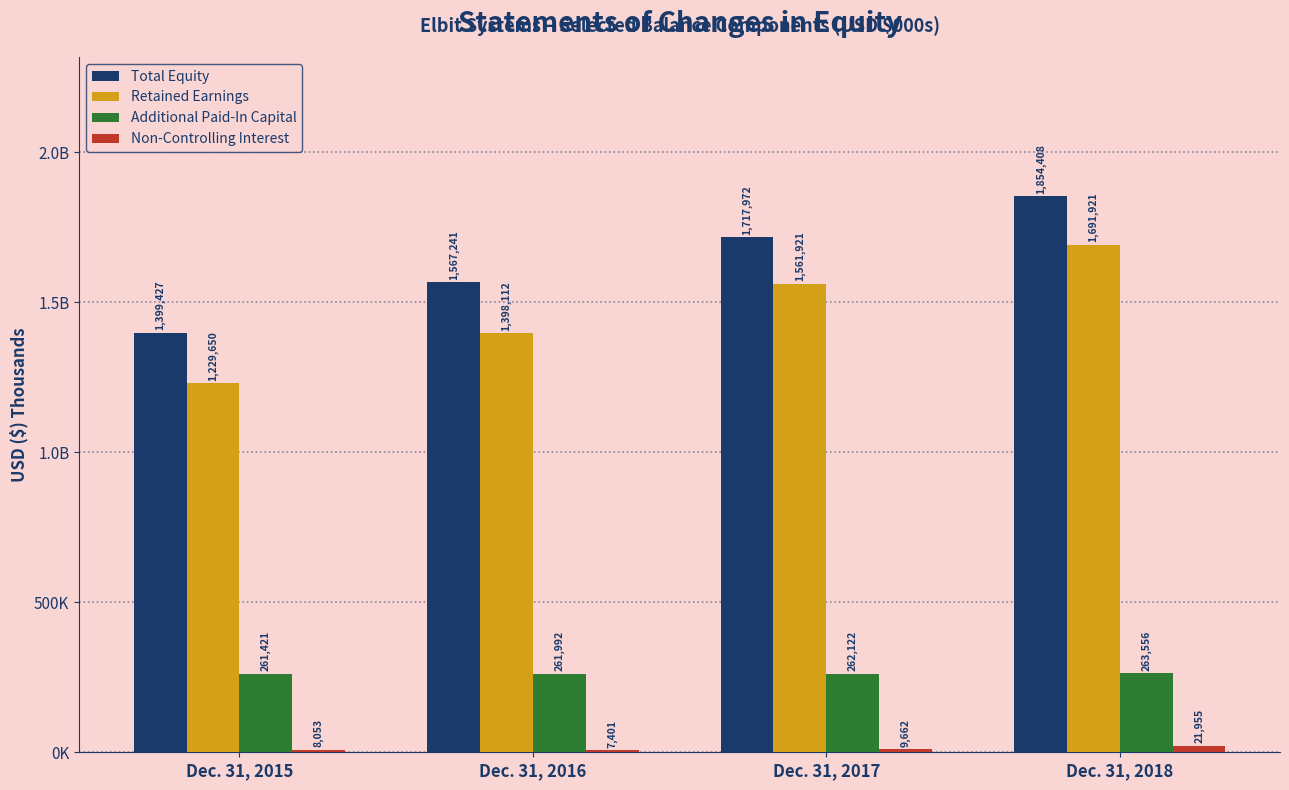

List the labels in order of Total Equity value, smallest first.

Dec. 31, 2015, Dec. 31, 2016, Dec. 31, 2017, Dec. 31, 2018